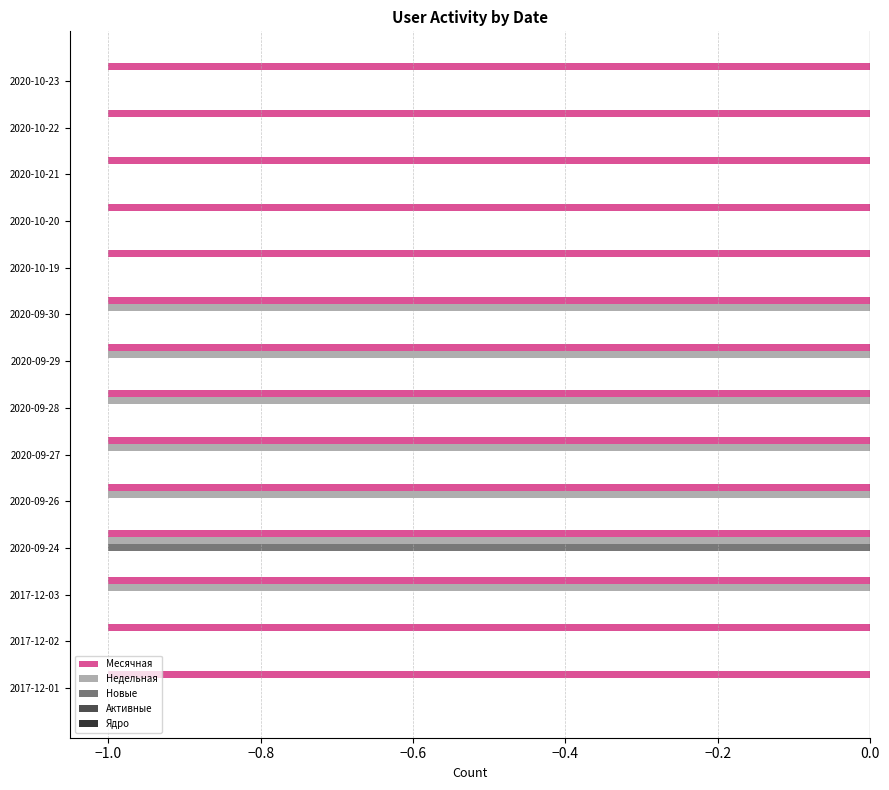

Is it true that Новые equals 1 at 2020-10-22?

False